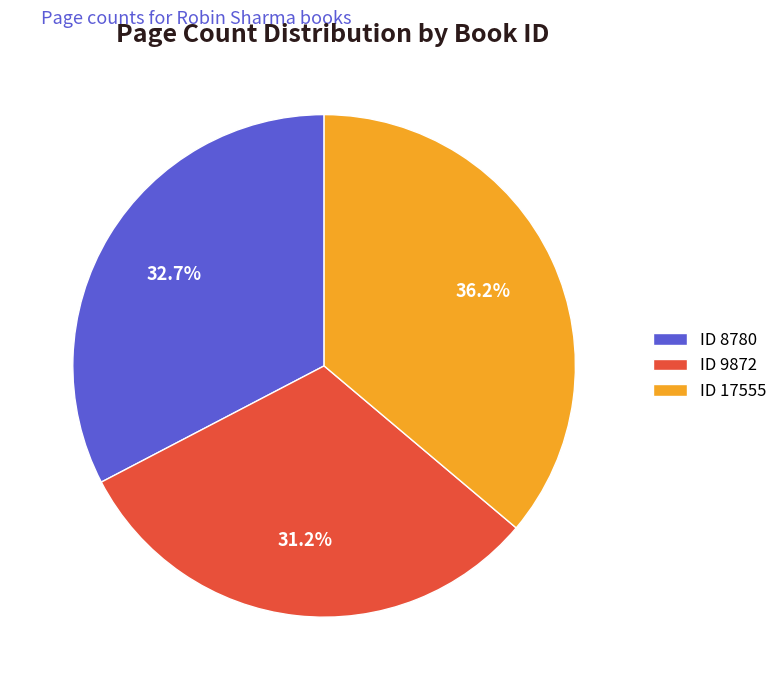

Is ID 8780 the majority of the pie?

No